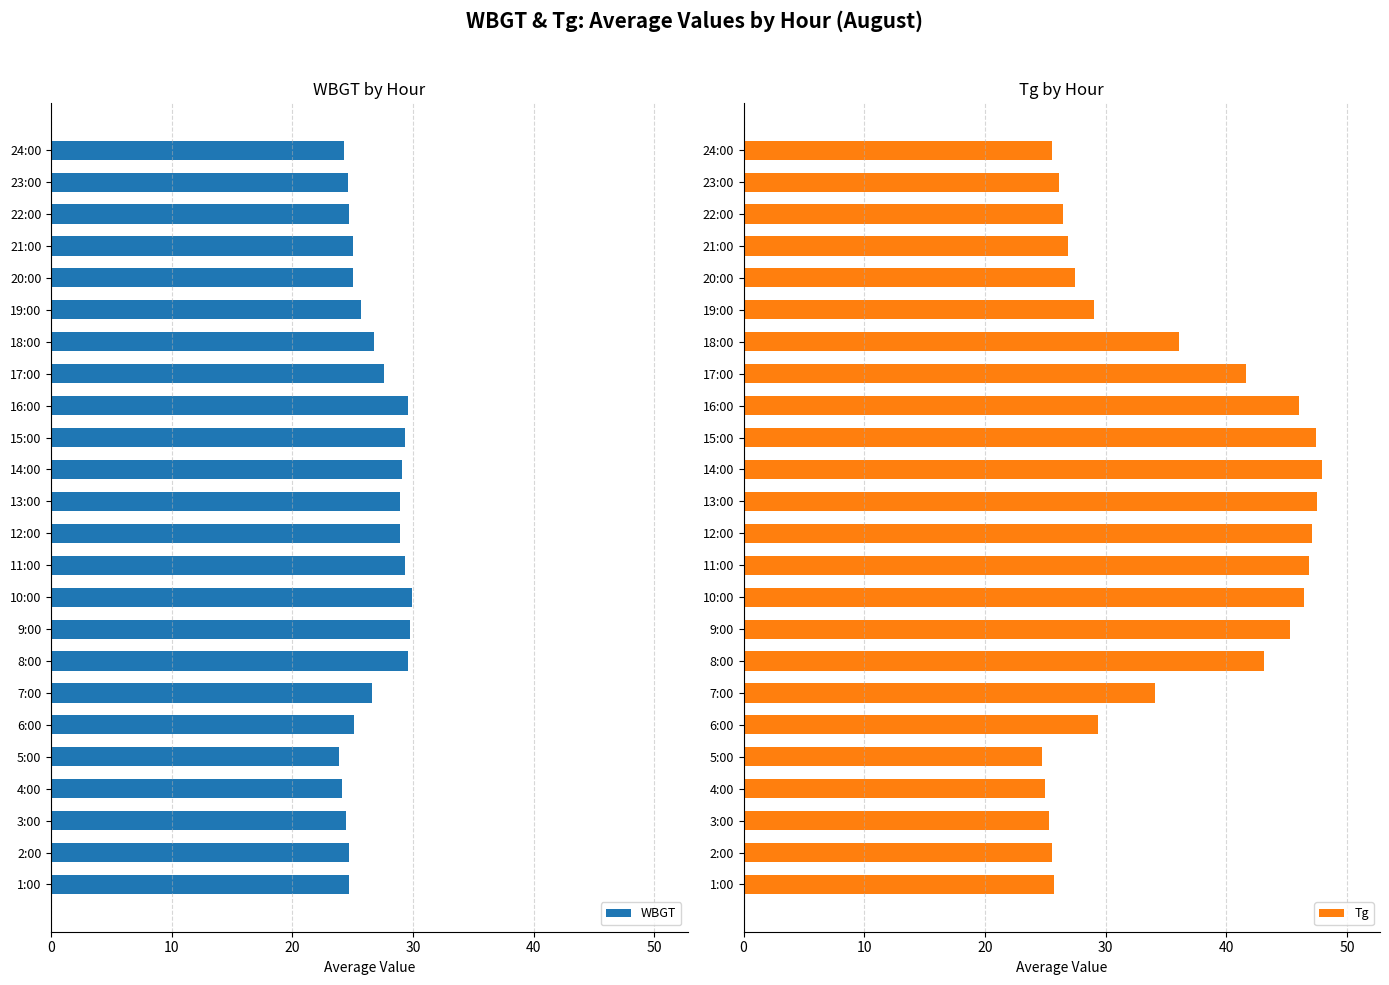

Read the WBGT value at 4:00.

24.1